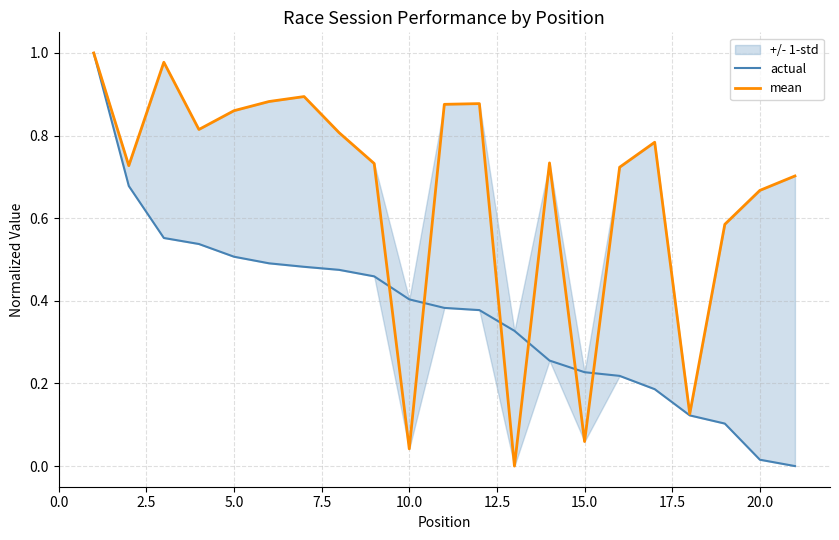

The mean series shows 0.6 at 12. True or false?

False